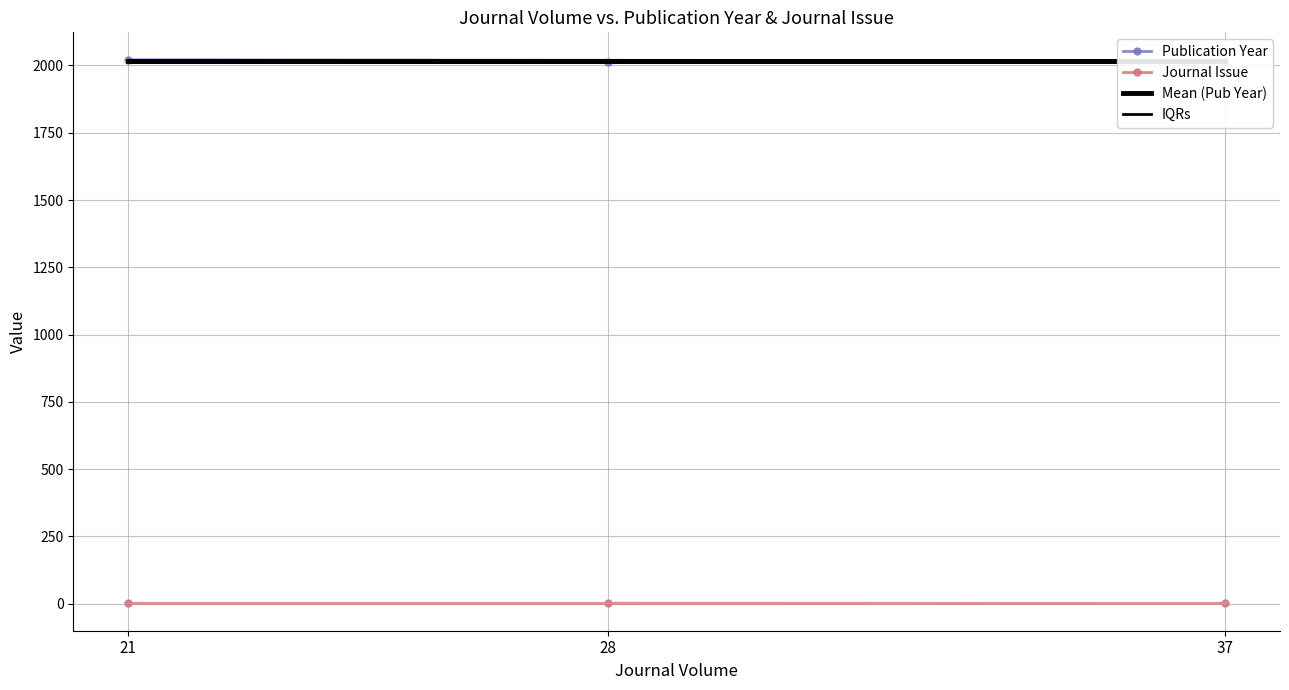

Reading left to right, transcribe all the data shown in this chart.

Publication Year: 2012.0	2017.0	2021.0
Journal Issue: 2.0	1.0	1.0
Mean (Pub Year): 2016.7	2016.7	2016.7
IQRs: 2019.0	2019.0	2019.0